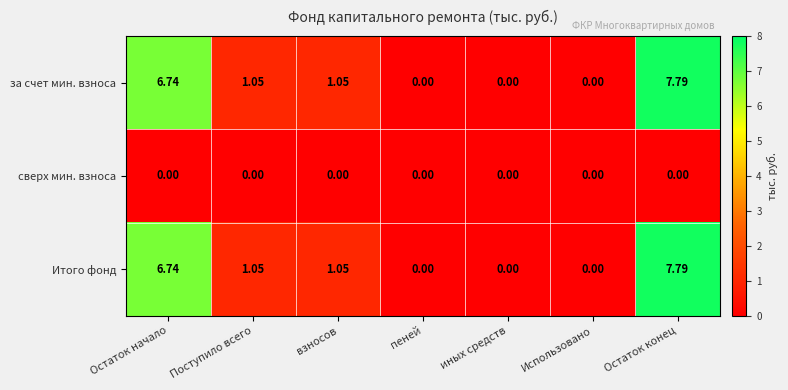

Reading left to right, what are all the values shown in this chart?

за счет мин. взноса: Остаток начало=6.7	Поступило всего=1.1	взносов=1.1	пеней=0.0	иных средств=0.0	Использовано=0.0	Остаток конец=7.8
сверх мин. взноса: Остаток начало=0.0	Поступило всего=0.0	взносов=0.0	пеней=0.0	иных средств=0.0	Использовано=0.0	Остаток конец=0.0
Итого фонд: Остаток начало=6.7	Поступило всего=1.1	взносов=1.1	пеней=0.0	иных средств=0.0	Использовано=0.0	Остаток конец=7.8